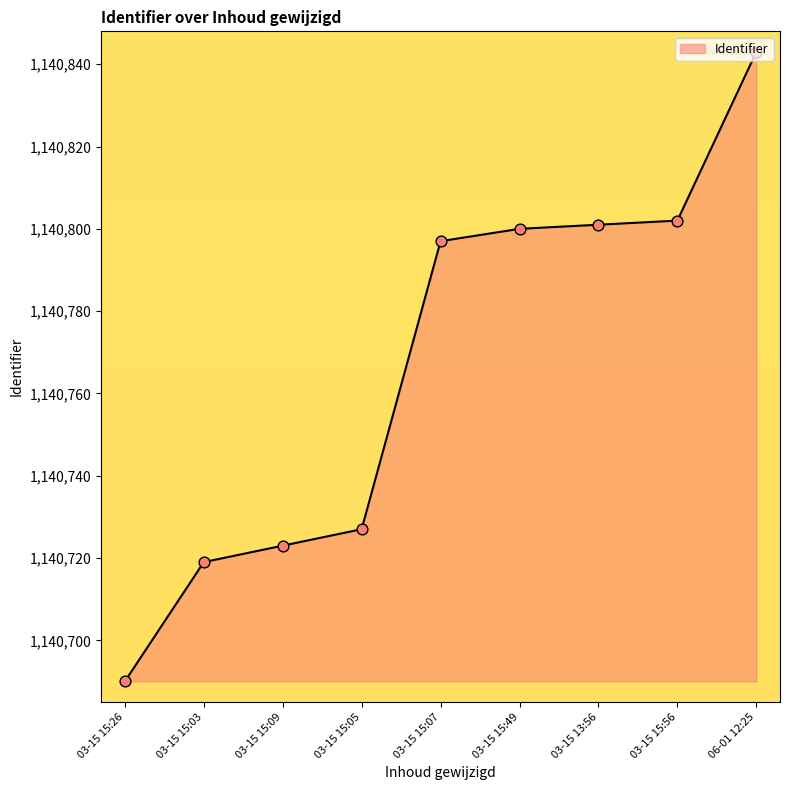

What is the ratio of the value at 03-15 15:03 to the value at 03-15 15:07?

1.0